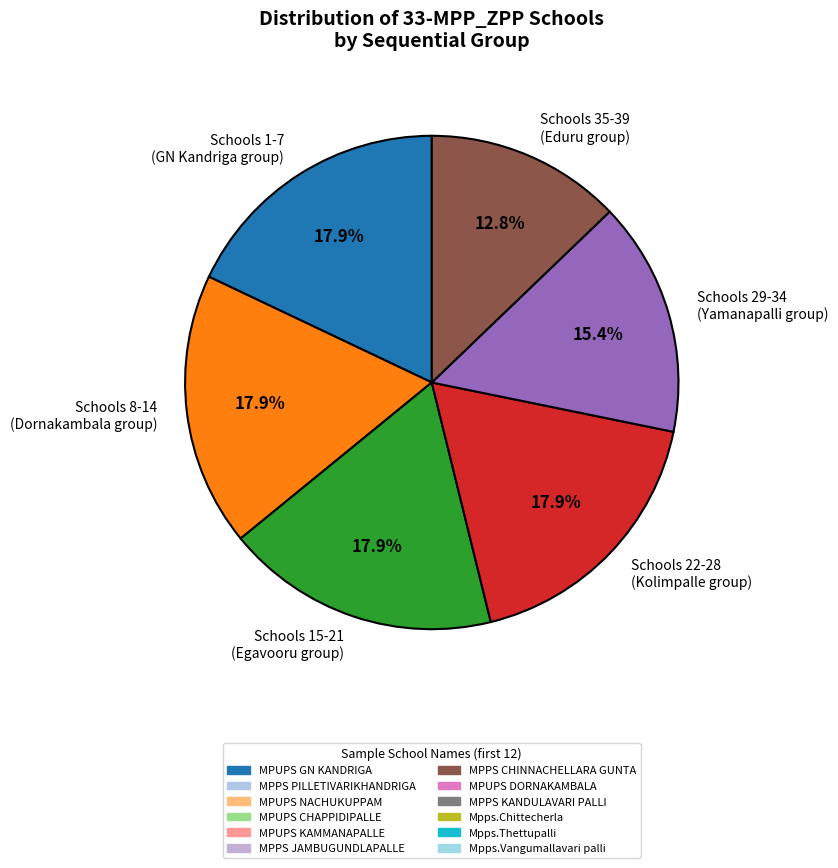

What is the ratio of the value at Schools 35-39 (Eduru group) to the value at Schools 15-21 (Egavooru group)?

0.7